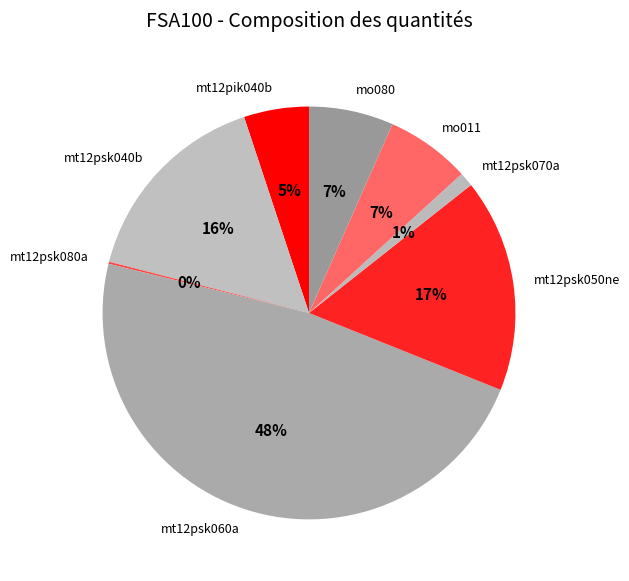

True or false: mt12psk040b accounts for 3% of the total.

False